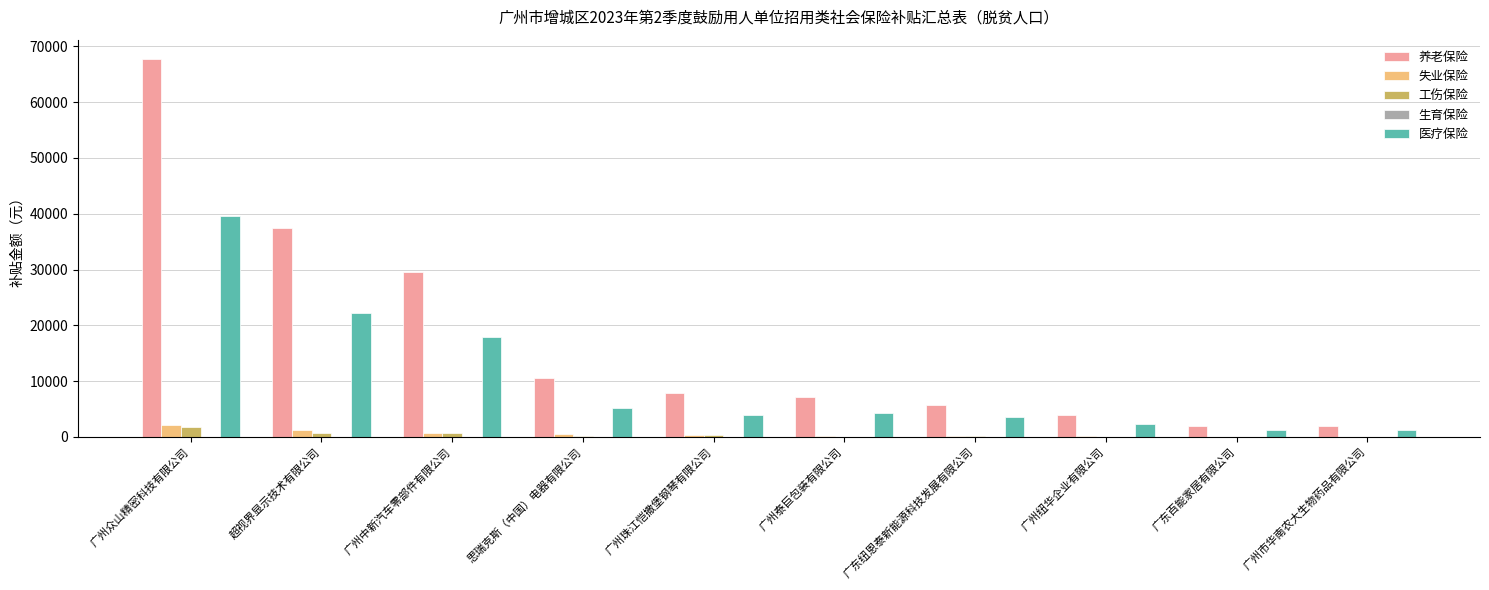

What is the average value of the 养老保险 series?

17371.1